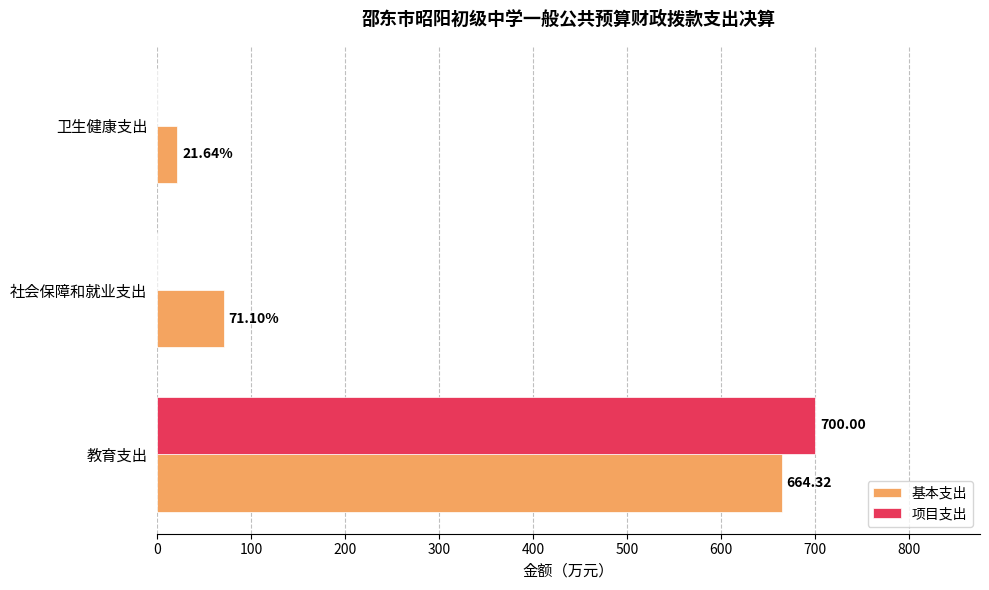

At which label does 基本支出 reach its peak?

教育支出